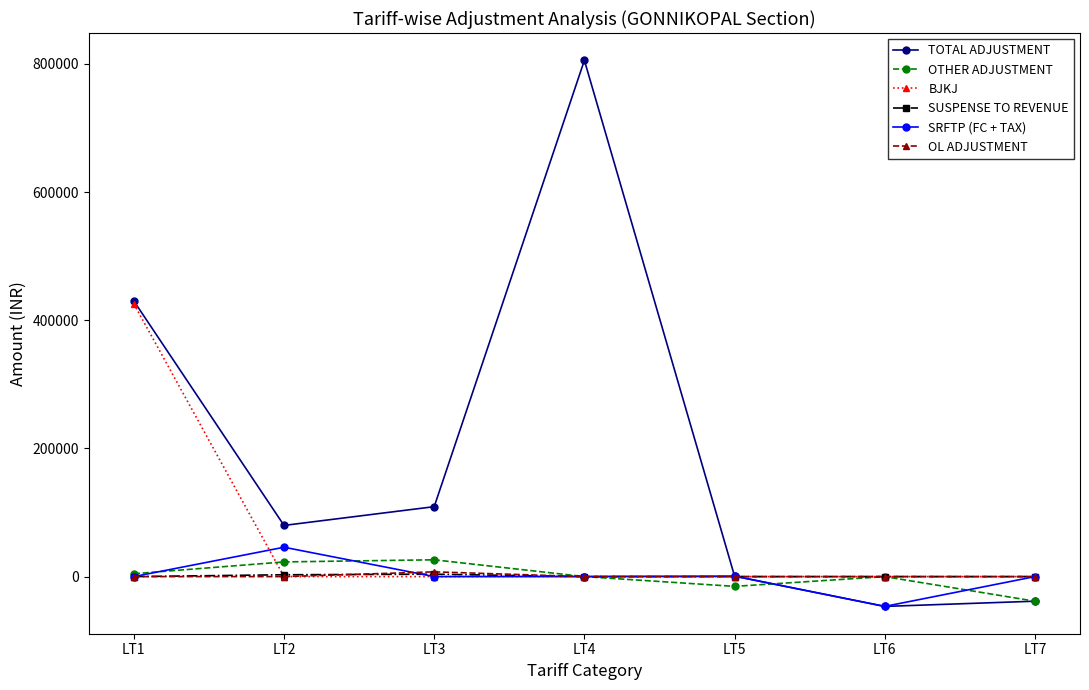

The value of SRFTP (FC + TAX) at LT4 is 37088.2. True or false?

False